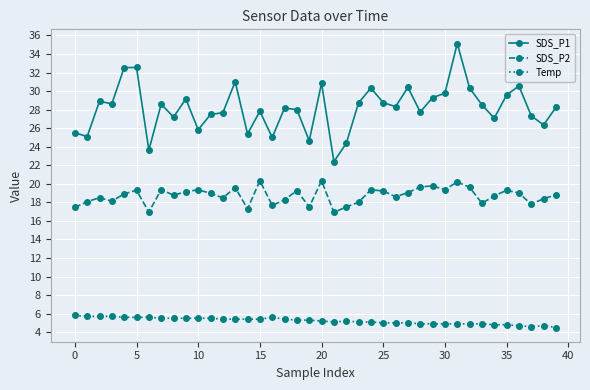

Rank the series by their average value, from highest to lowest.

SDS_P1, SDS_P2, Temp